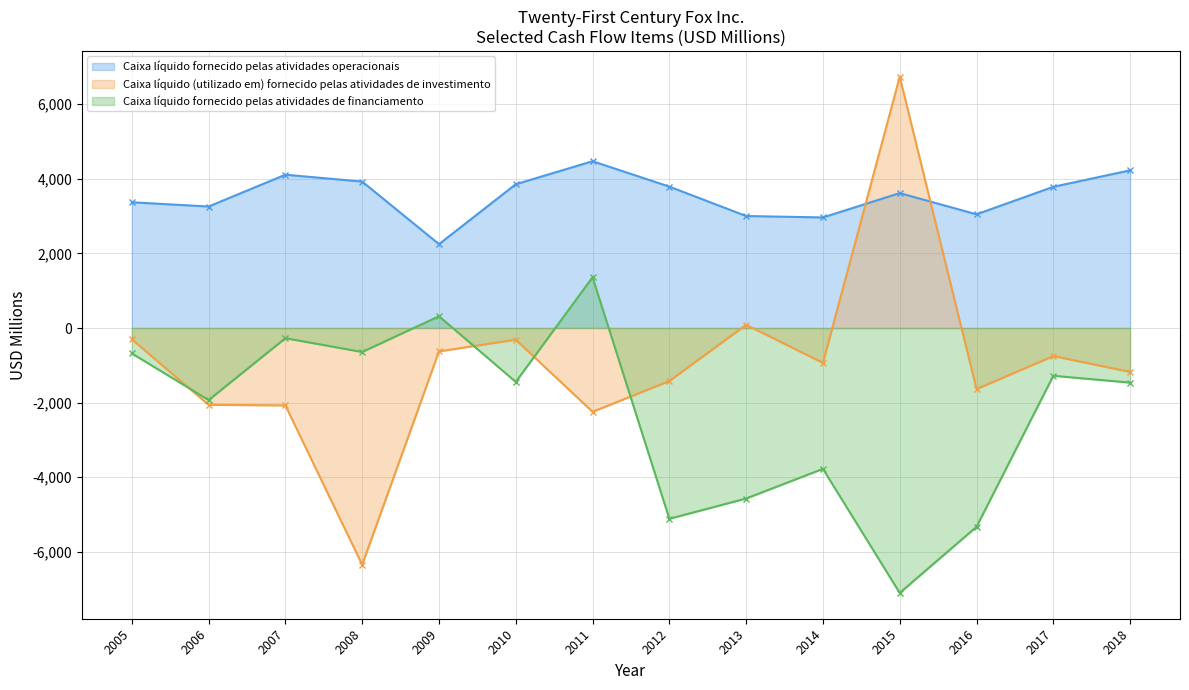

How many intersections are there between Caixa líquido fornecido pelas atividades de financiamento and Caixa líquido (utilizado em) fornecido pelas atividades de investimento?

4